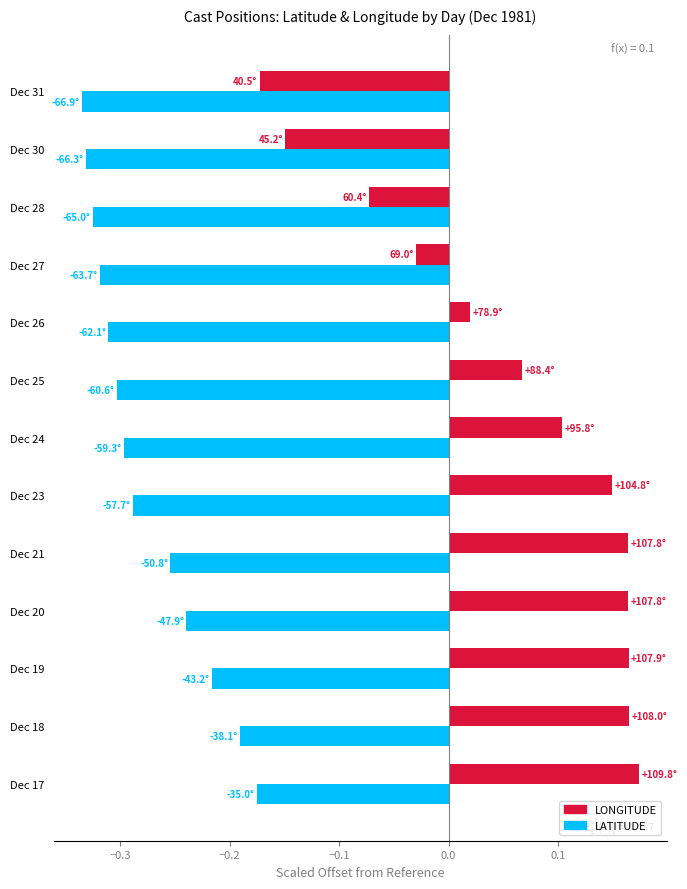

List the series in order of their peak value, lowest first.

LATITUDE, LONGITUDE